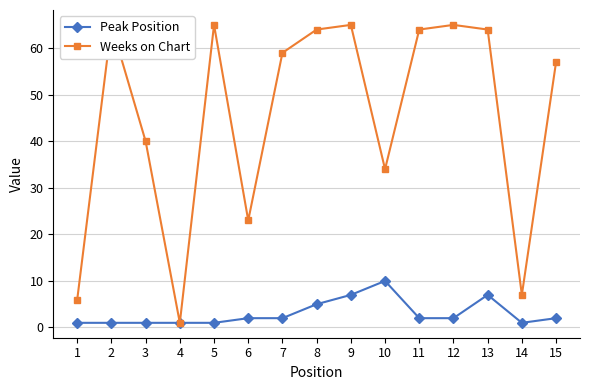

Does the chart have visible grid lines?

Yes